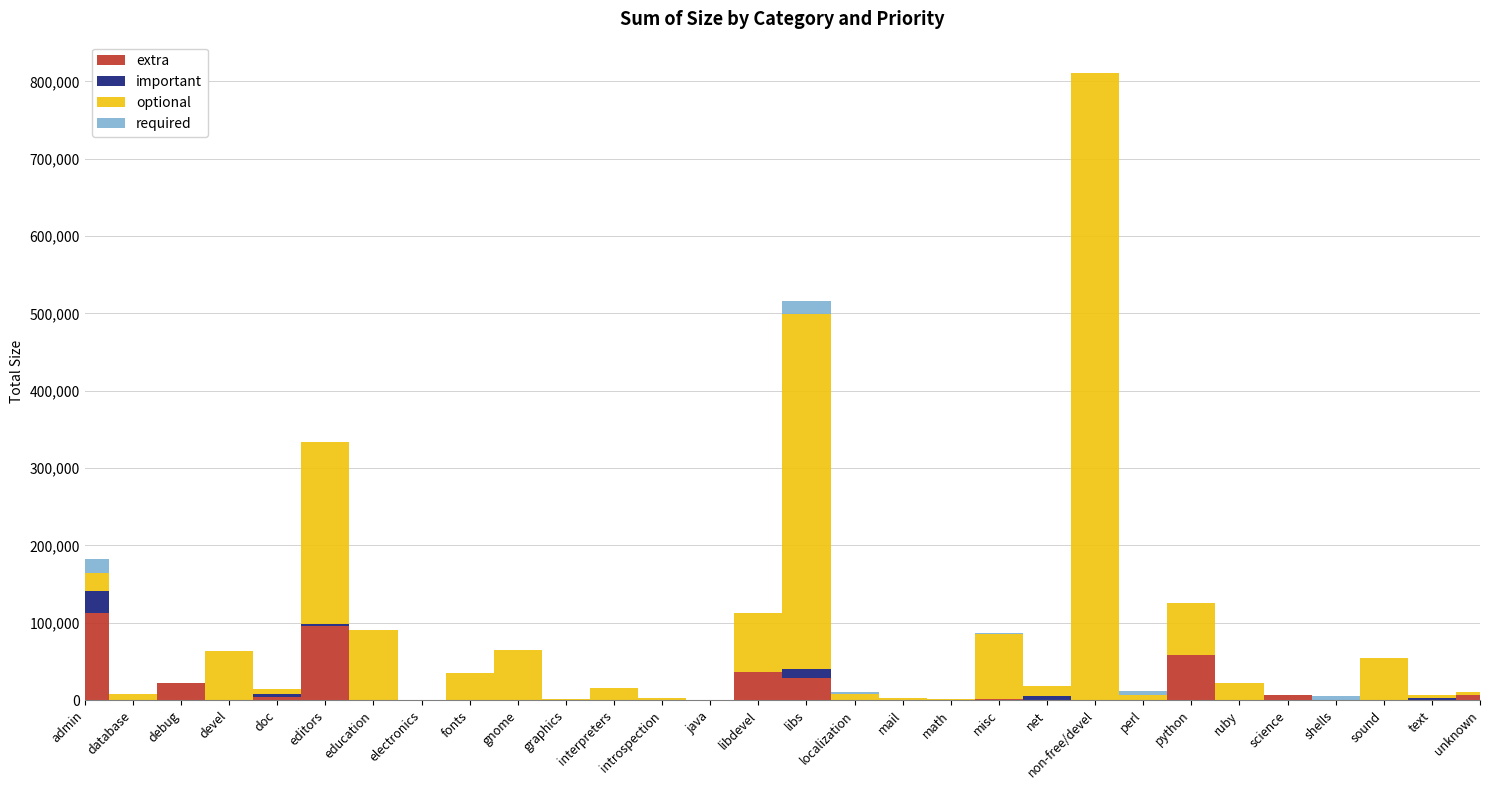

Count the number of categories in the chart.

30